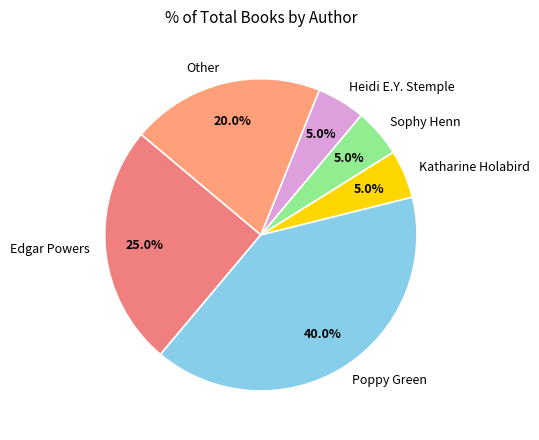

How many slices are in this pie chart?

6